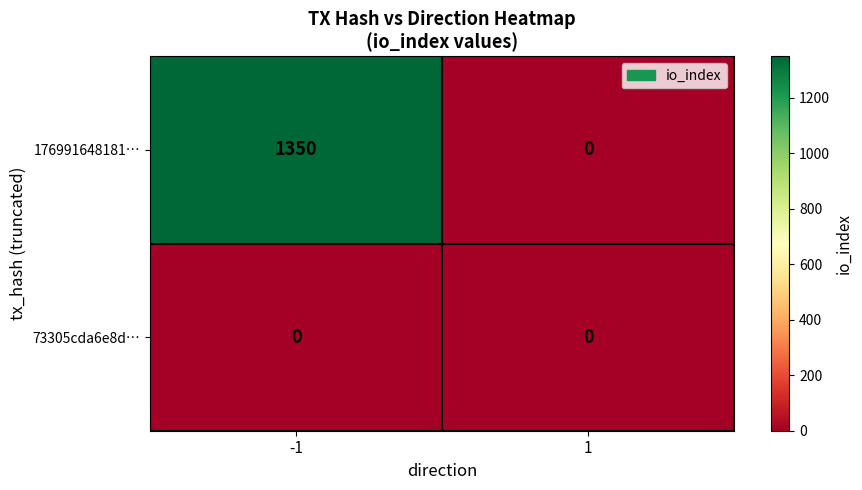

Reading left to right, extract all data points from this chart.

176991648181…: 1350	0
73305cda6e8d…: 0	0